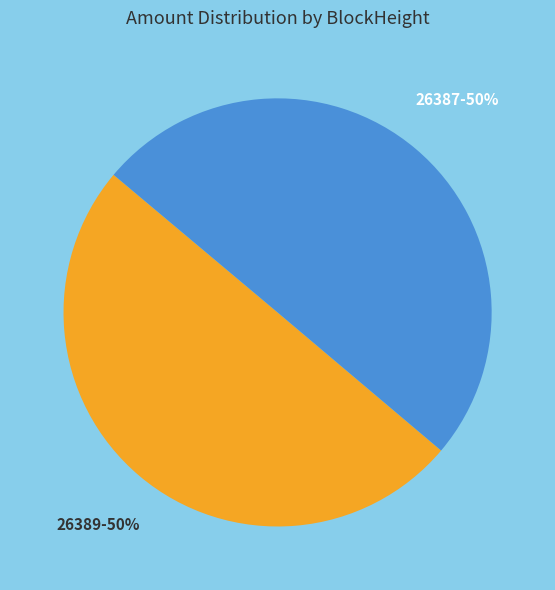

To the nearest percent, what is the average slice percentage?

50%